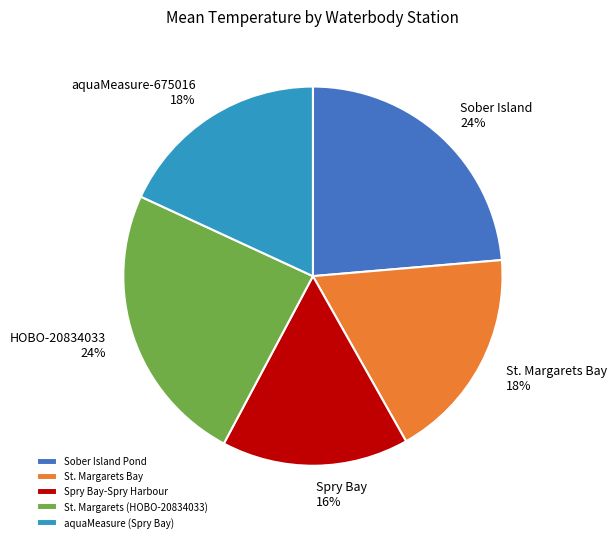

Is the sum of aquaMeasure (Spry Bay) and St. Margarets Bay greater than half?

No